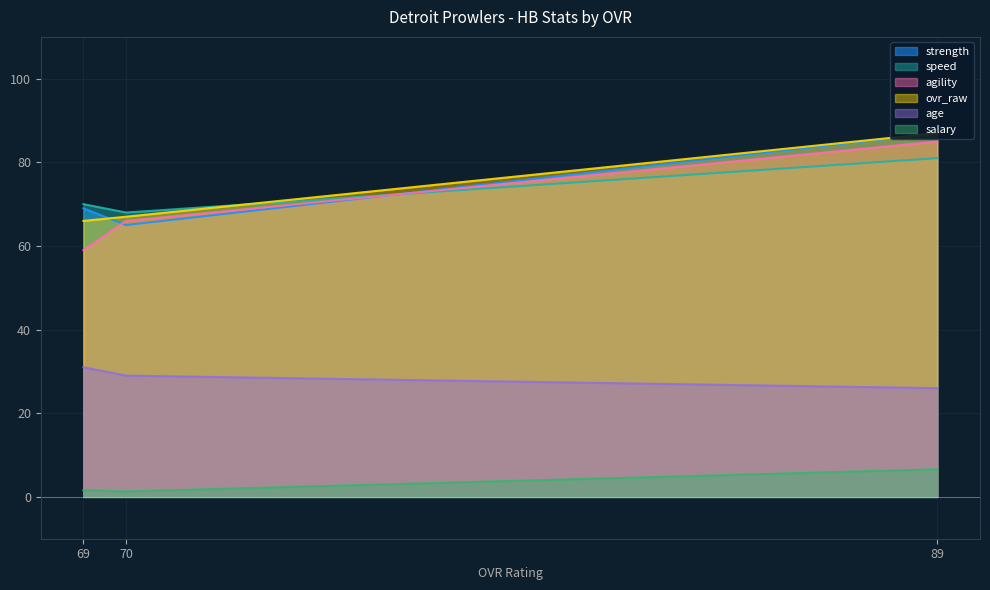

Reading left to right, transcribe all the data shown in this chart.

ovr_raw: 89=87.0	70=67.0	69=66.0
age: 89=26.0	70=29.0	69=31.0
salary: 89=6.6	70=1.3	69=1.6
strength: 89=87.0	70=65.0	69=69.0
speed: 89=81.0	70=68.0	69=70.0
agility: 89=85.0	70=66.0	69=59.0